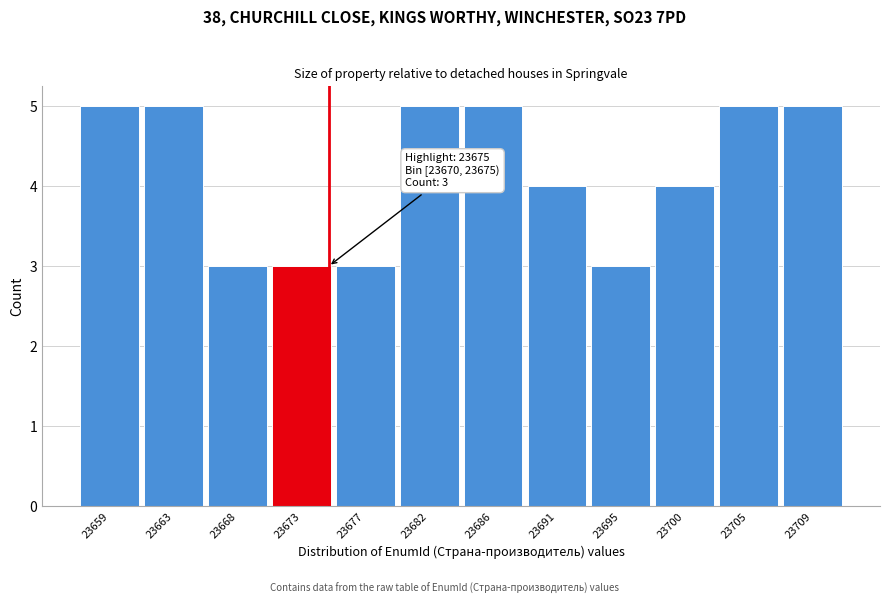

Reading right to left, transcribe all the data shown in this chart.

23709=5	23705=5	23700=4	23695=3	23691=4	23686=5	23682=5	23677=3	23673=3	23668=3	23663=5	23659=5